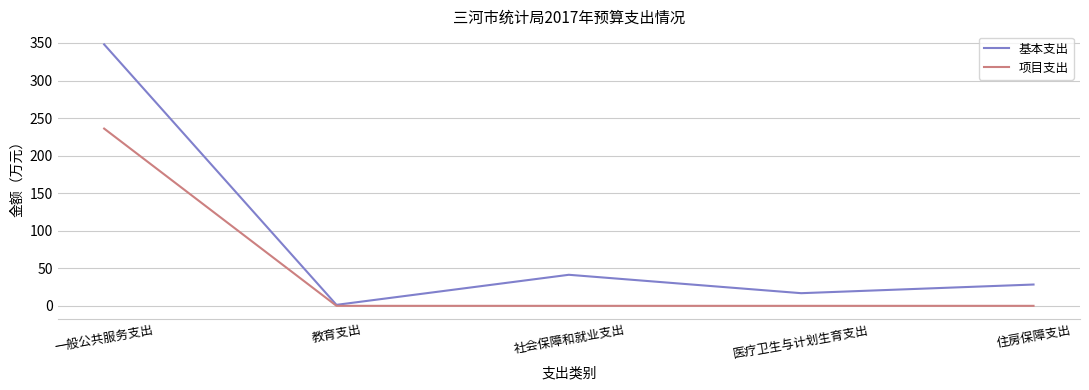

Which category has the highest value in the 基本支出 series?

一般公共服务支出